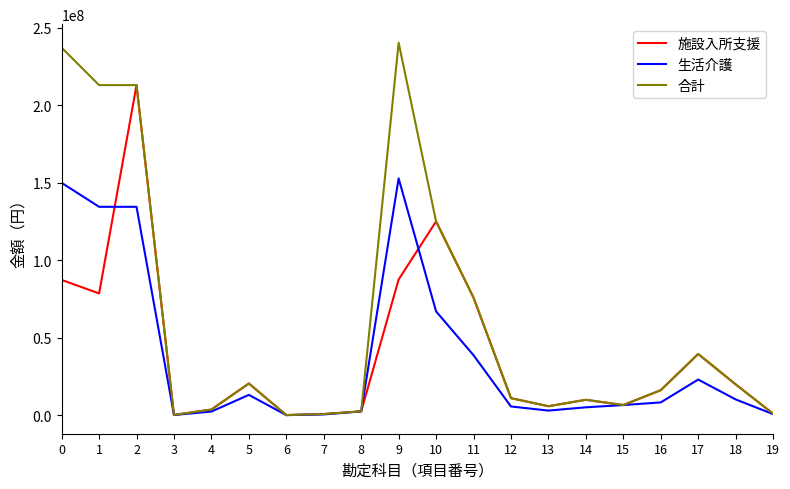

Is the value of 合計 at 3 greater than the value of 生活介護 at 9?

No